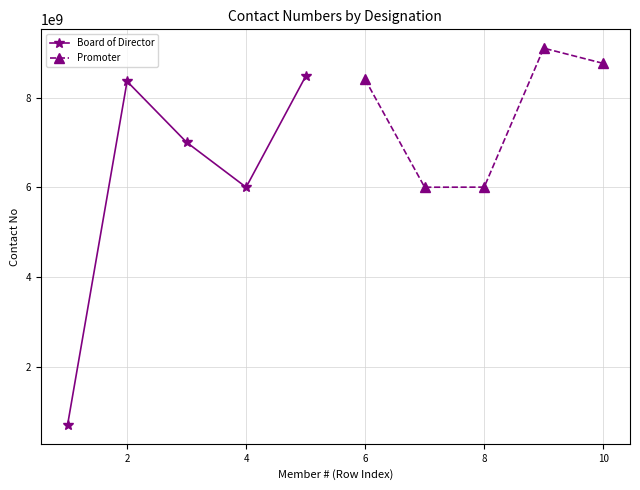

What is the approximate value of Promoter at 6?

8402936854